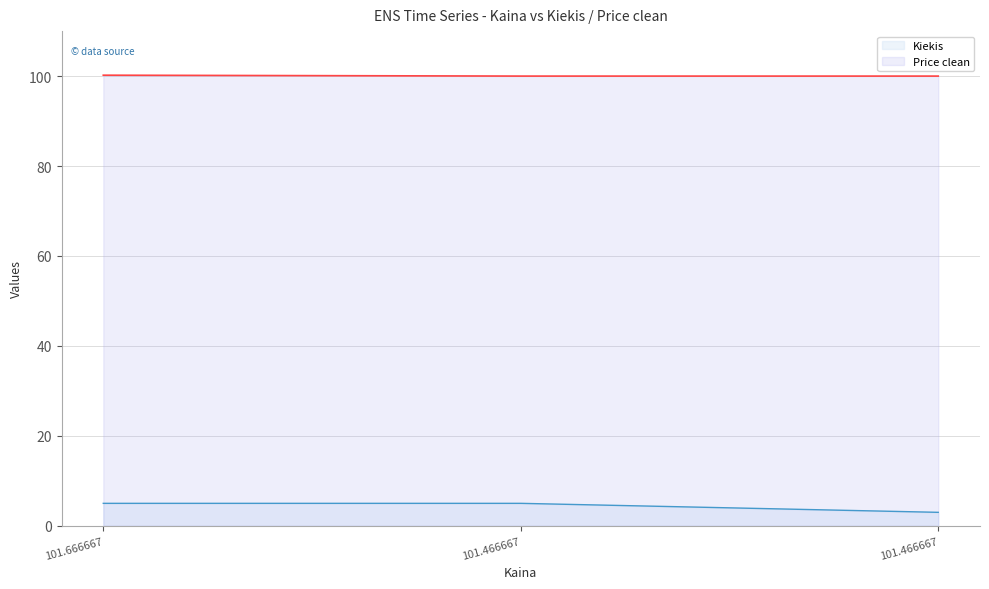

Does the chart have visible grid lines?

Yes